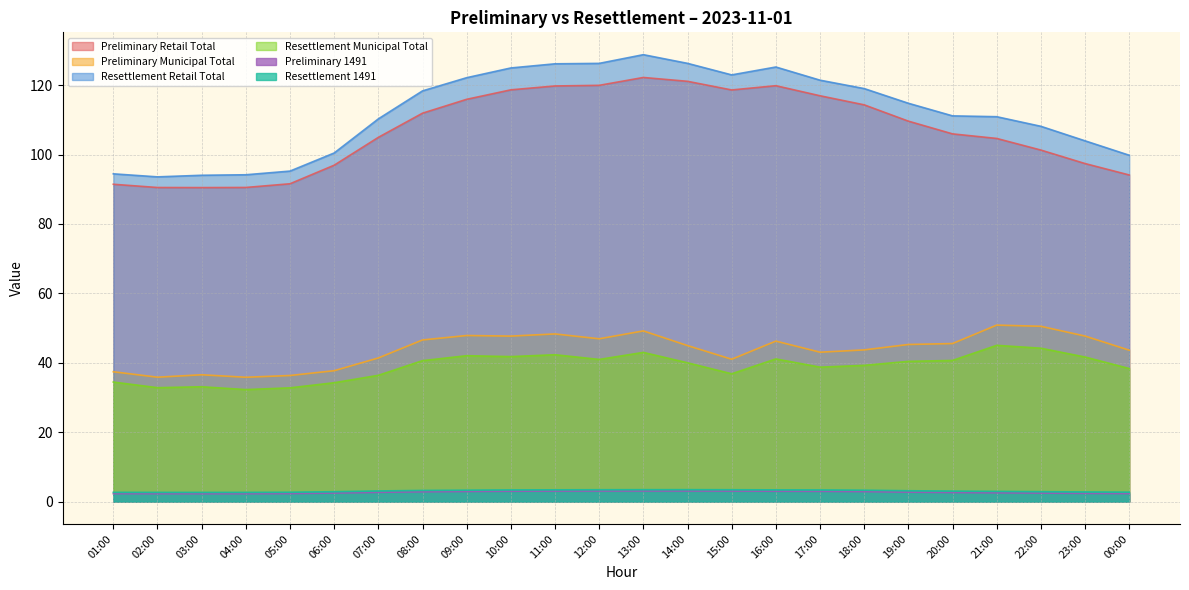

What is the difference between the second highest and second lowest values in the Preliminary Retail Total series?

30.6